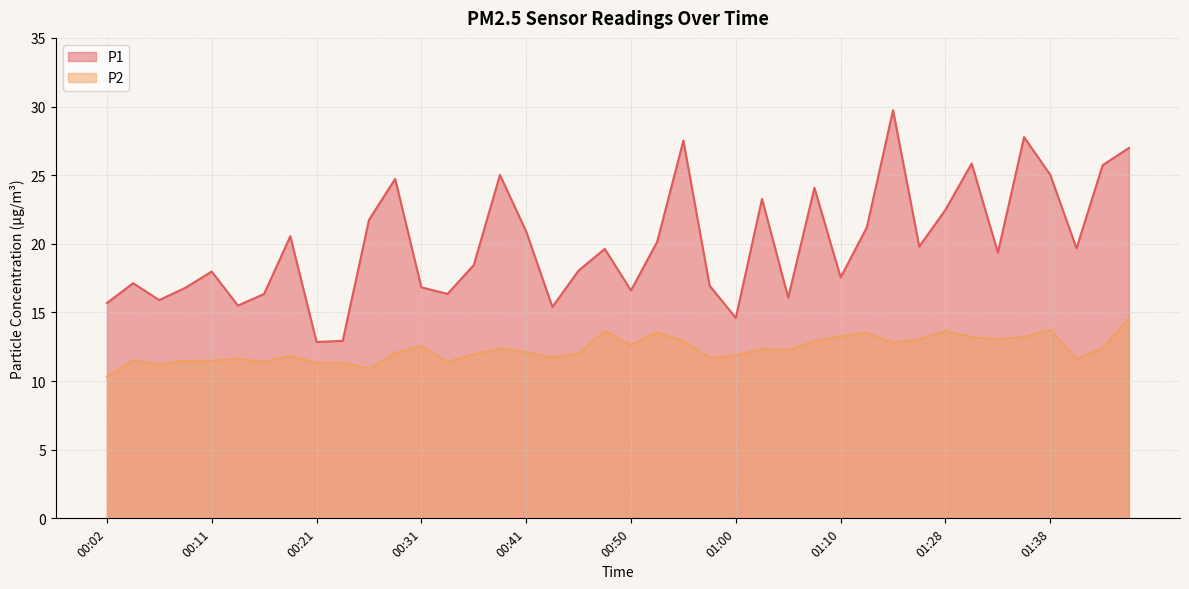

What is the label of the 36th point from the left?

01:35